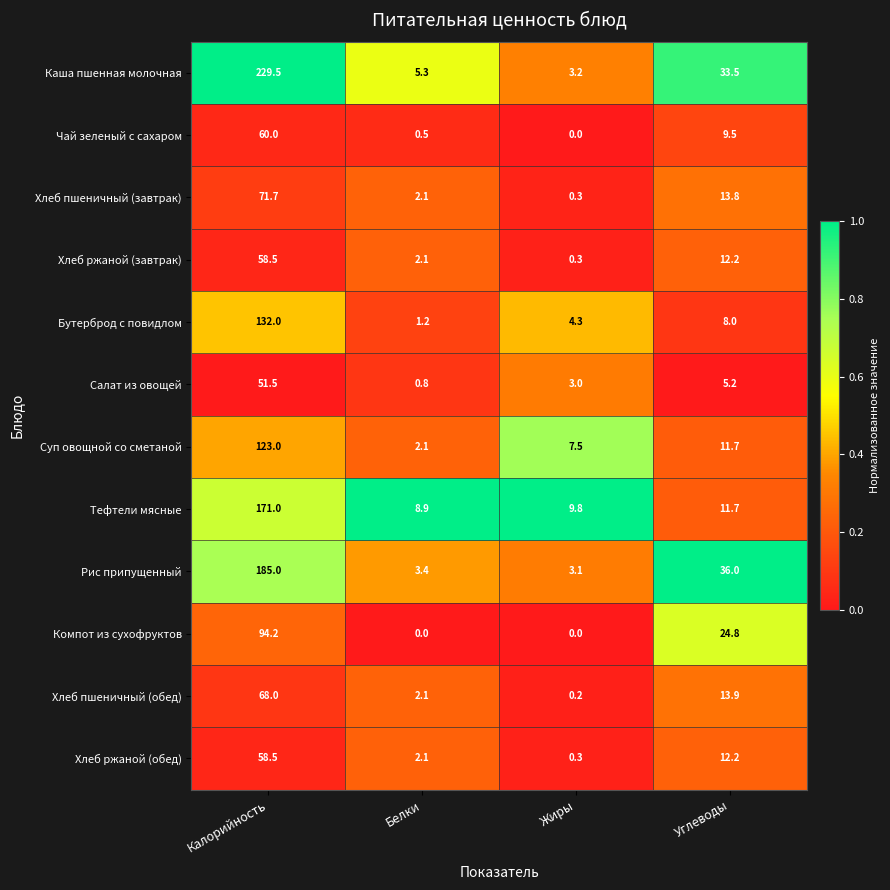

What is the difference between the highest and lowest values at Белки?

8.9